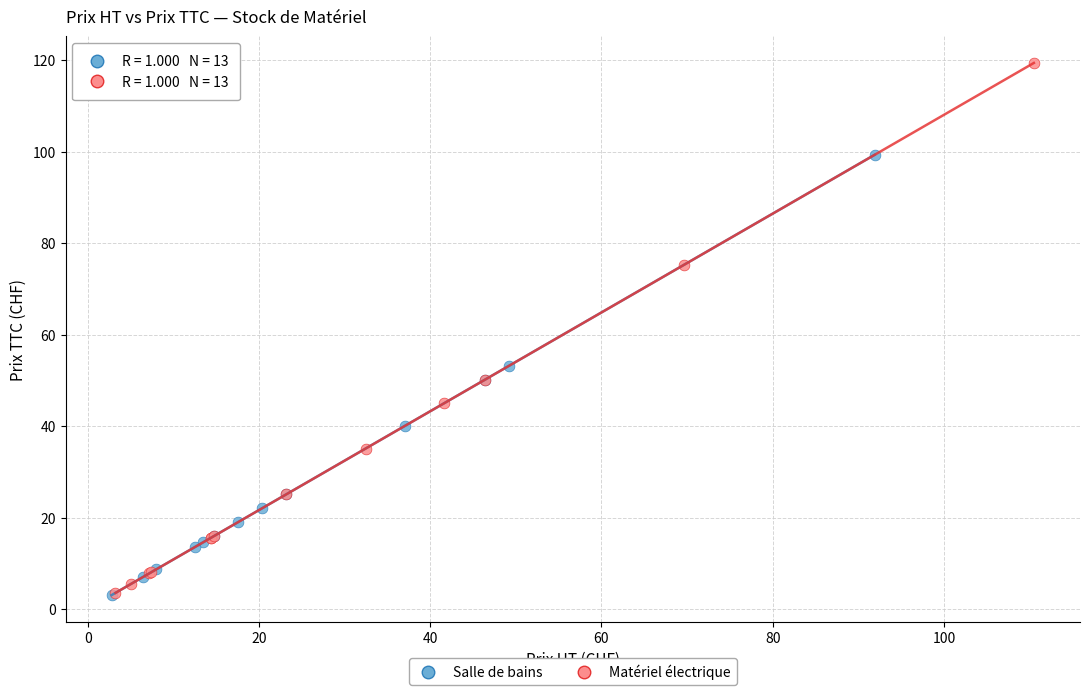

Which series has the widest spread of Y values?

Matériel électrique